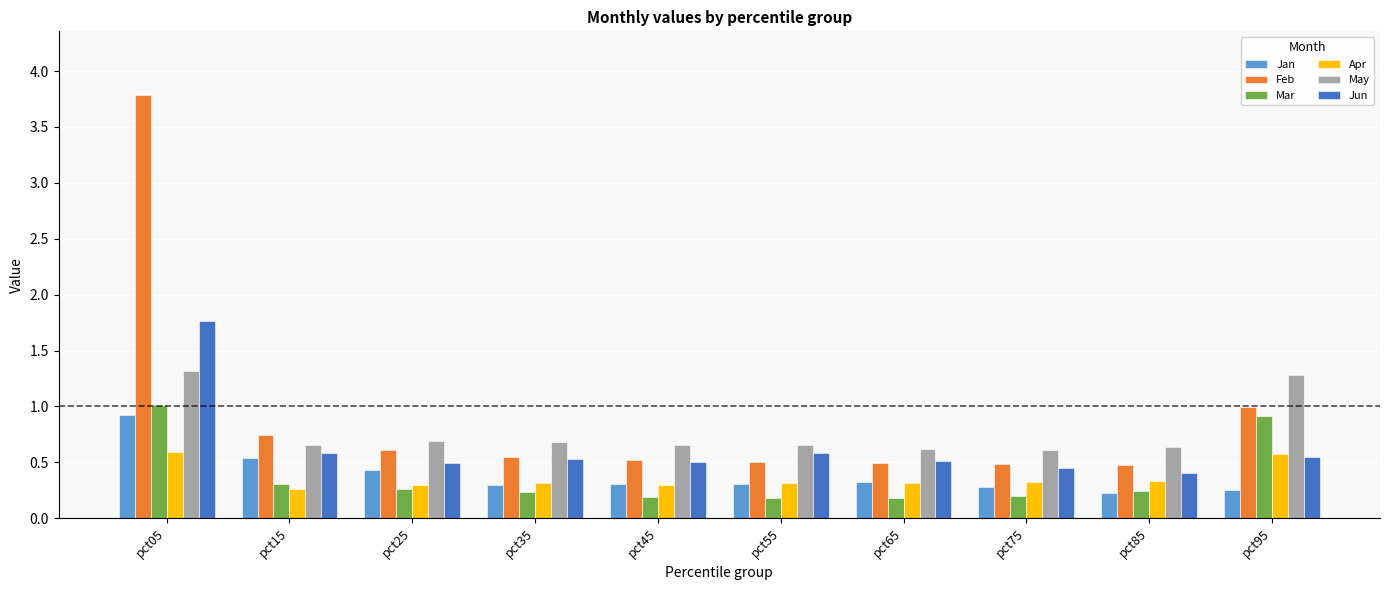

How many May values are between 0 and 1?

8